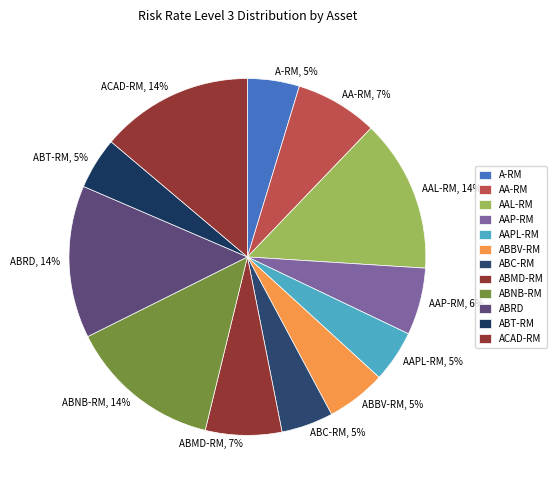

True or false: AAPL-RM accounts for 5% of the total.

True